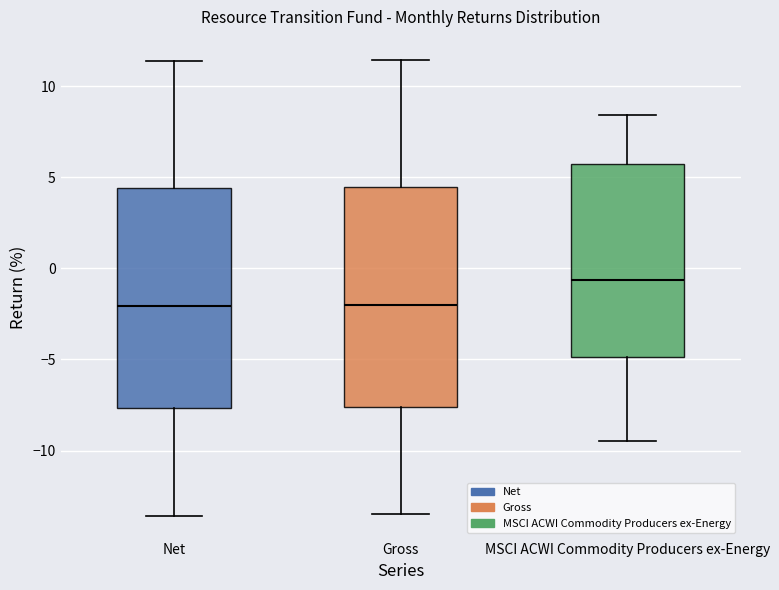

Which box's median line is the highest?

MSCI ACWI Commodity Producers ex-Energy